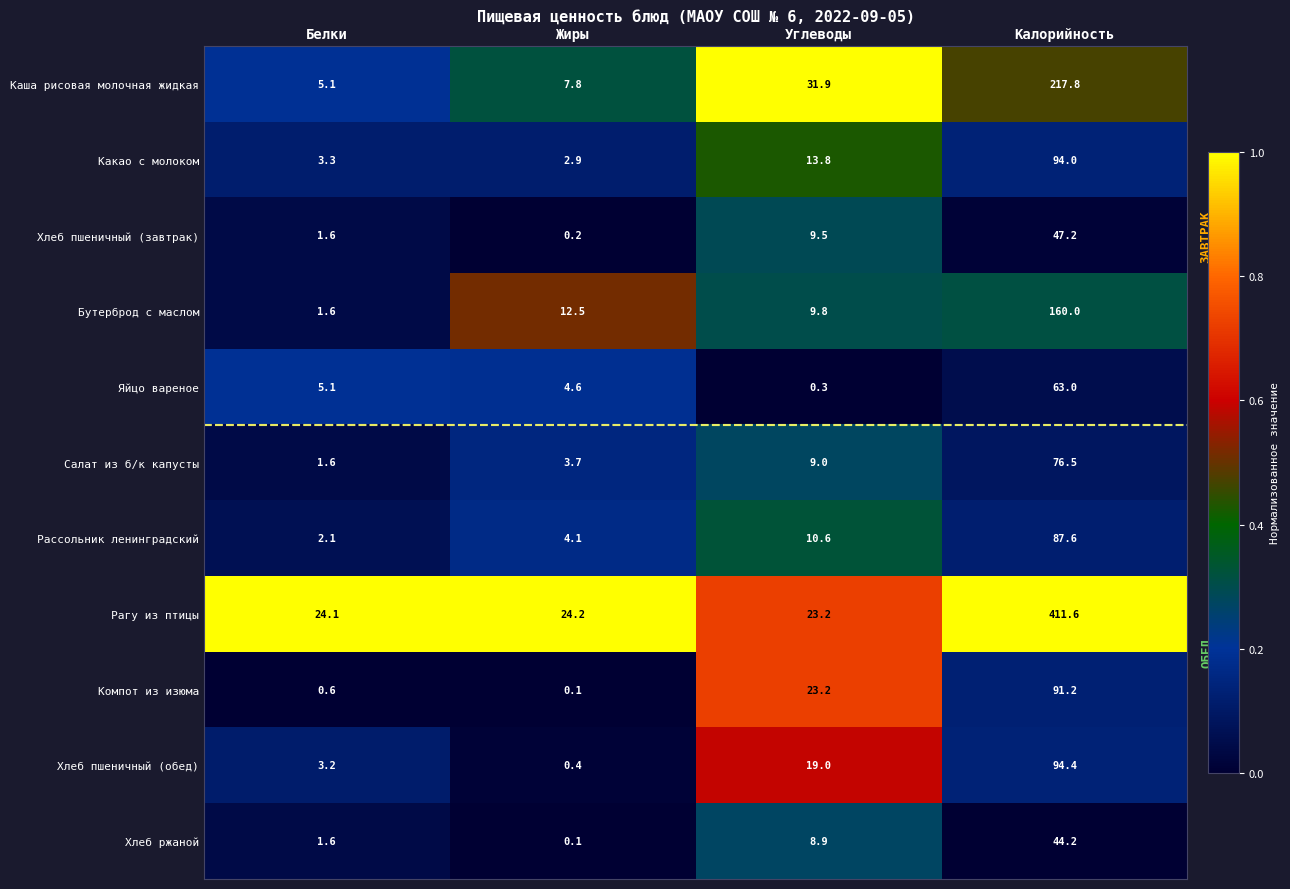

At how many categories does at least one series exceed 0?

4